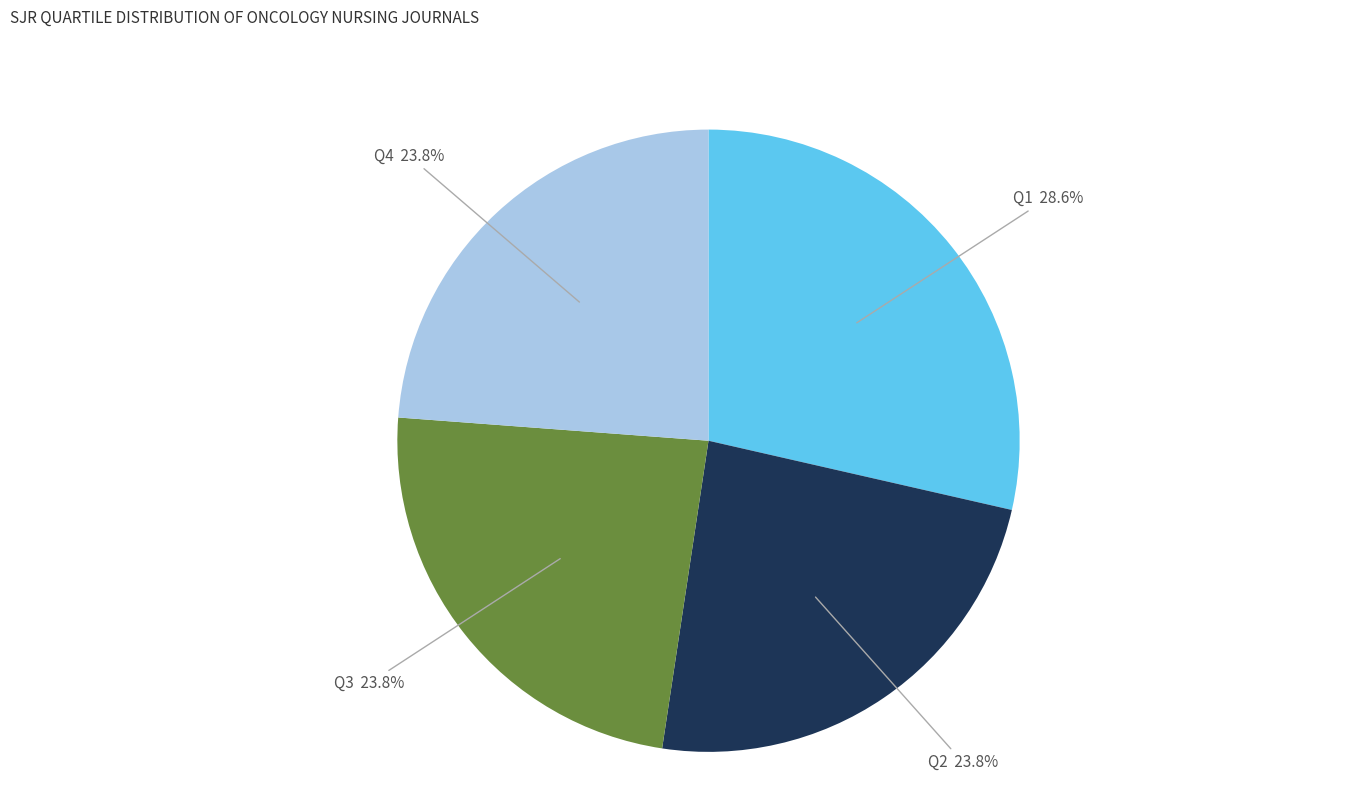

To the nearest percent, what is the difference between the Q2 and Q1 slice percentages?

5%